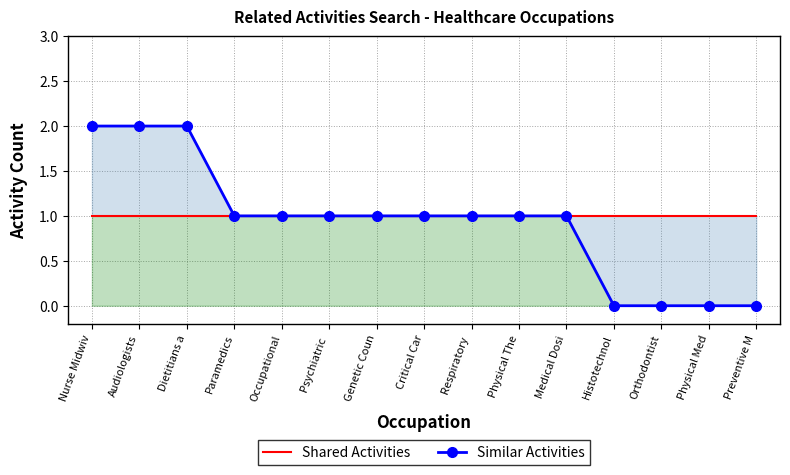

What is the maximum value for Shared Activities?

1